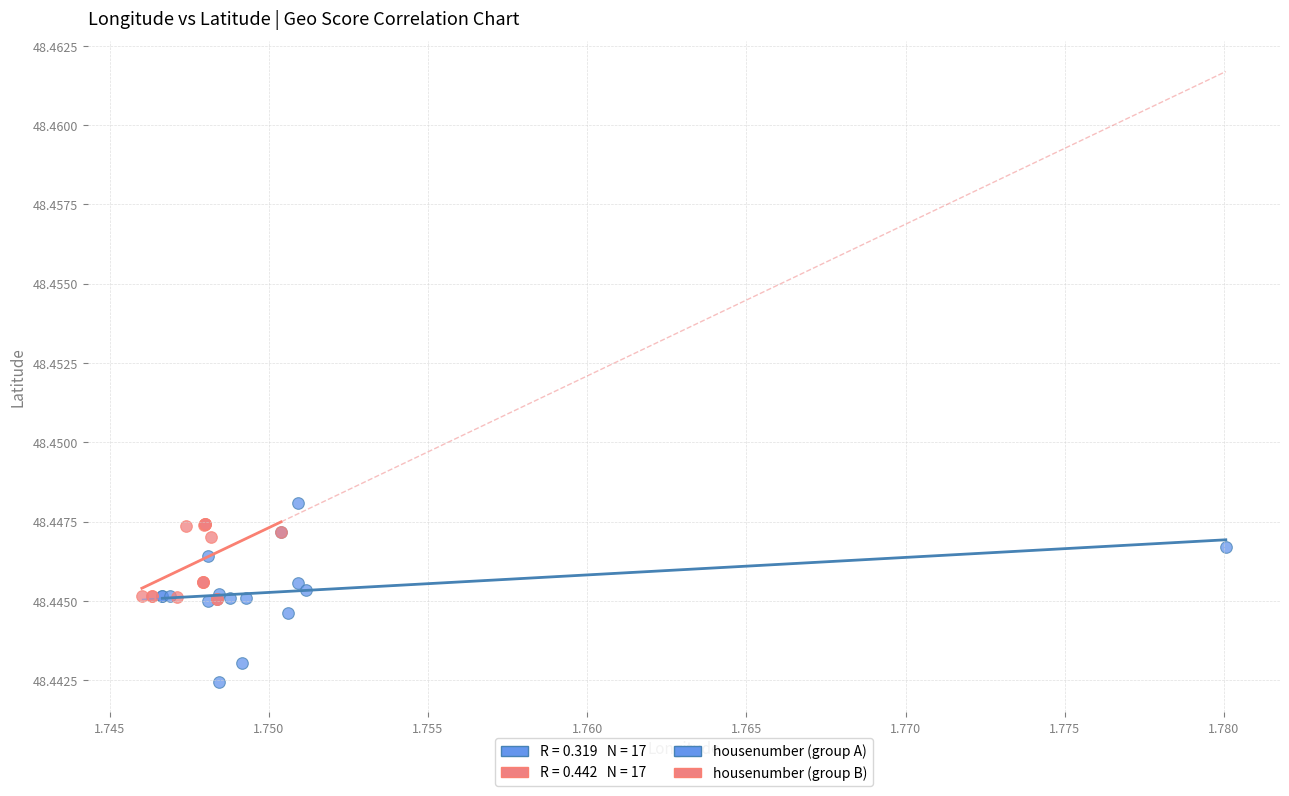

Which series reaches the minimum Y coordinate?

housenumber (group A)